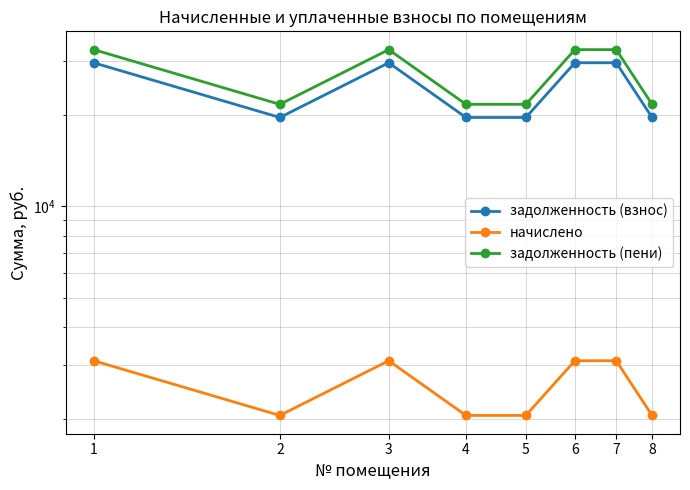

What is the value of the начислено point at the 7th from the left?

3099.2